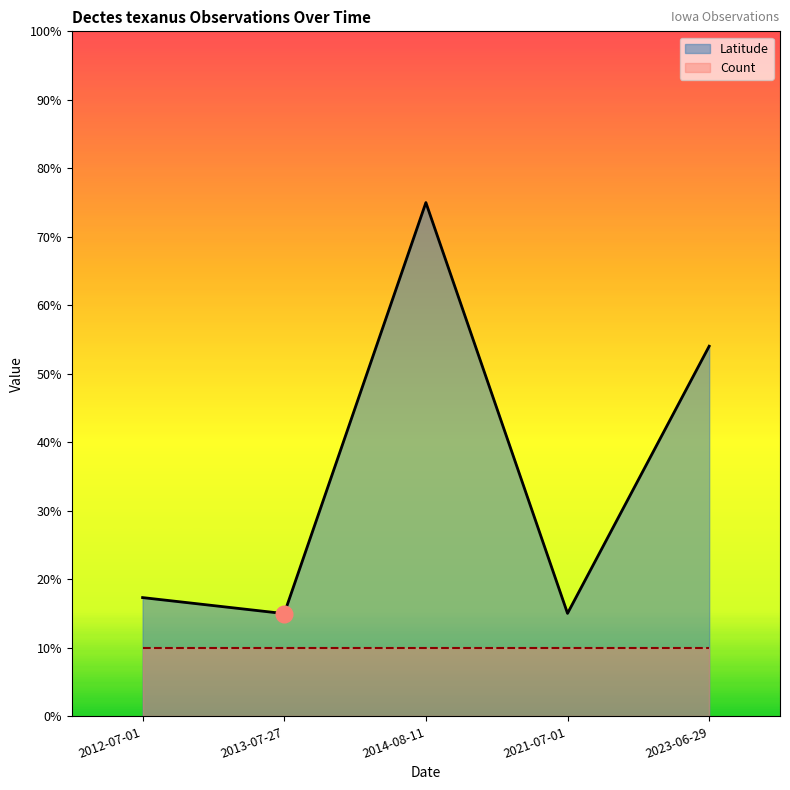

Which has a higher value, 2023-06-29 or 2012-07-01?

2023-06-29